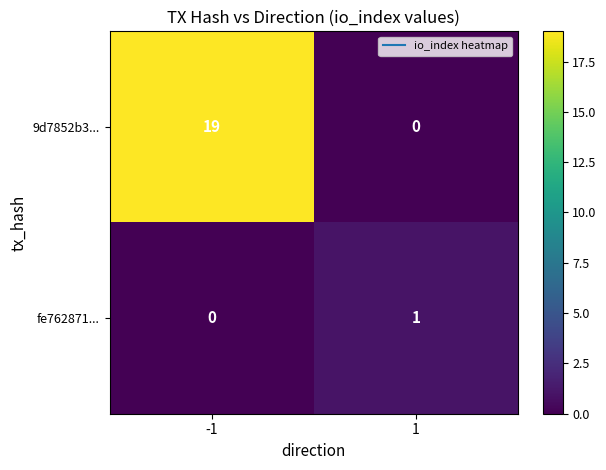

How many values in the fe762871... series are below 1?

1